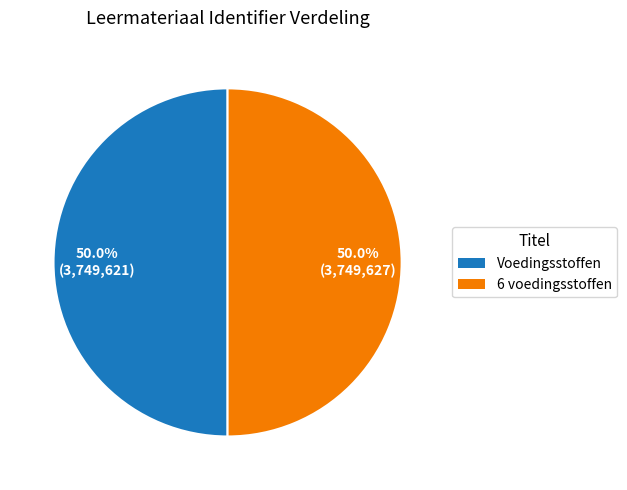

True or false: 6 voedingsstoffen accounts for 50% of the total.

True